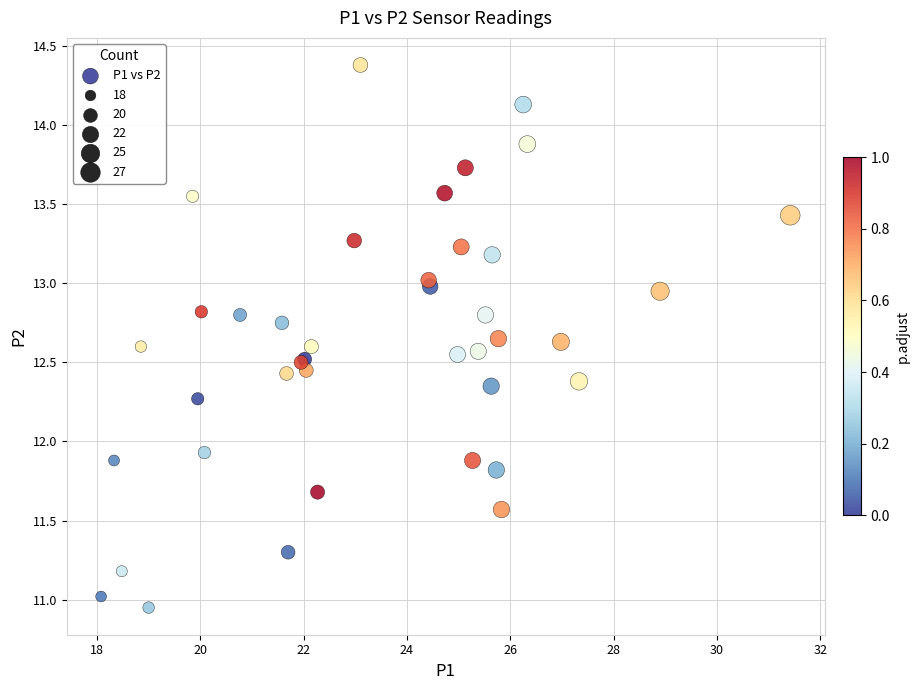

What Y value in the scatter plot is closest to 12?

11.9